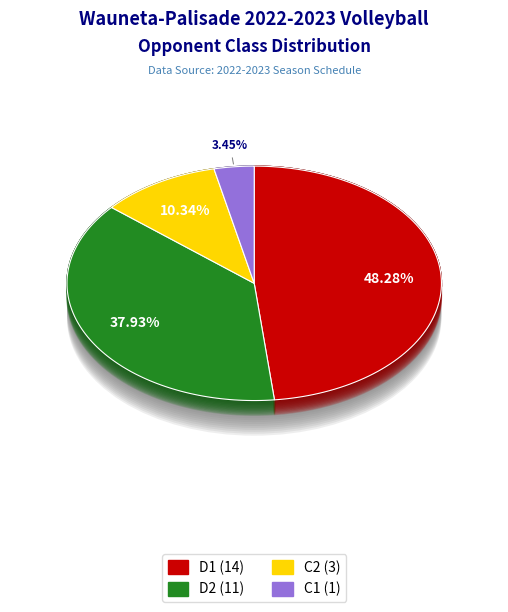

Rank the categories by value from lowest to highest.

C1, C2, D2, D1